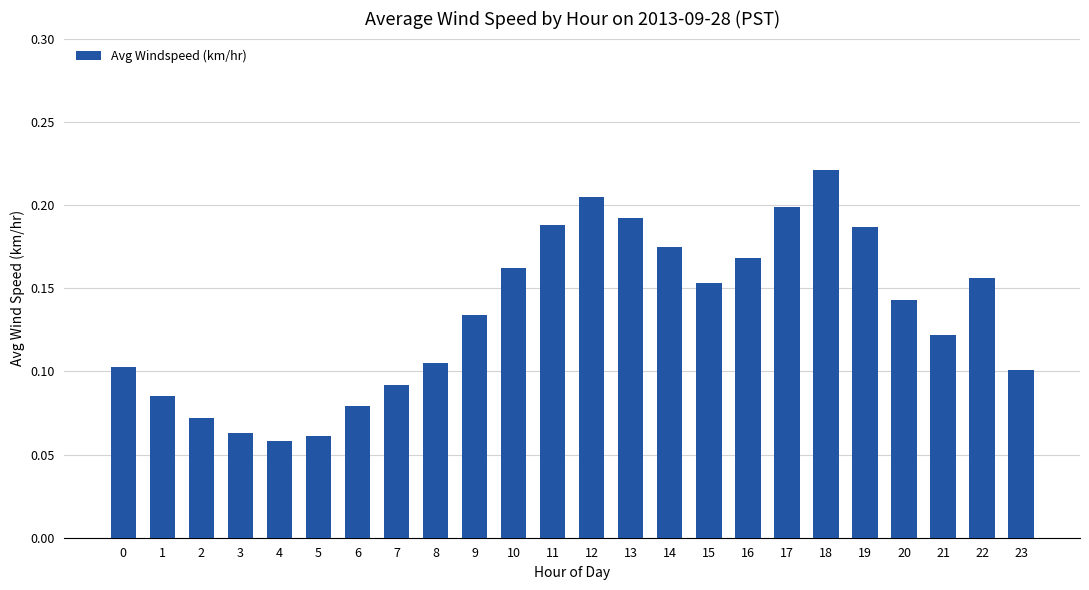

What is the sum of the values at 1 and 19?

0.3